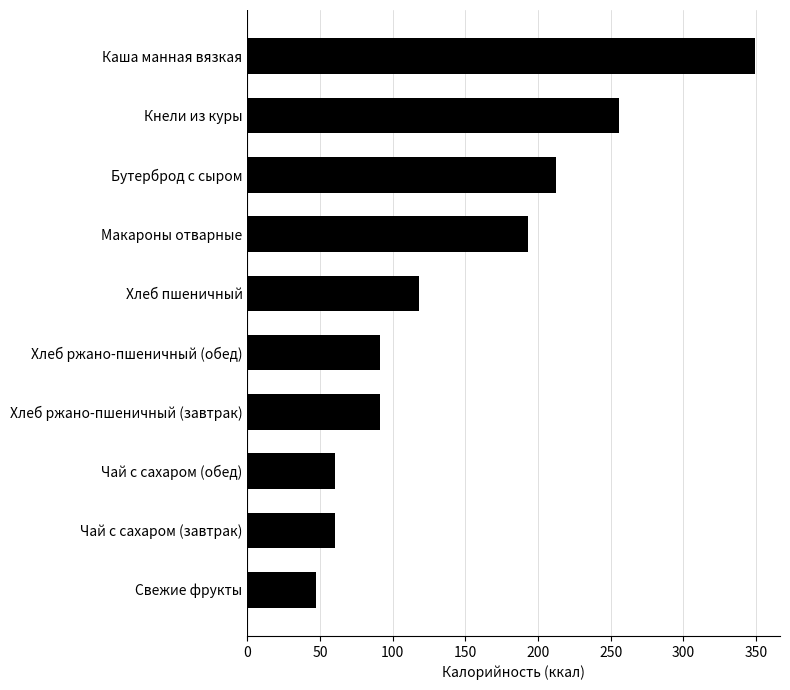

The value at Свежие фрукты is 31. True or false?

False